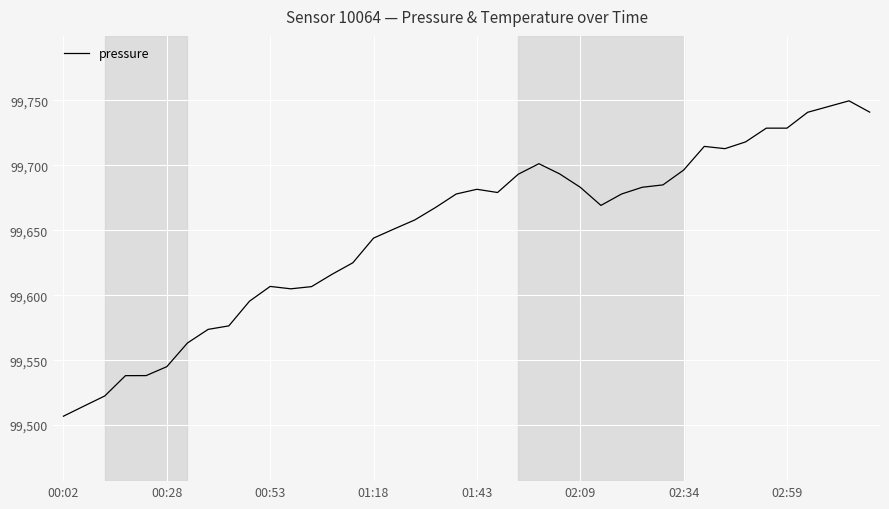

What is the difference between the maximum and minimum values?

242.8